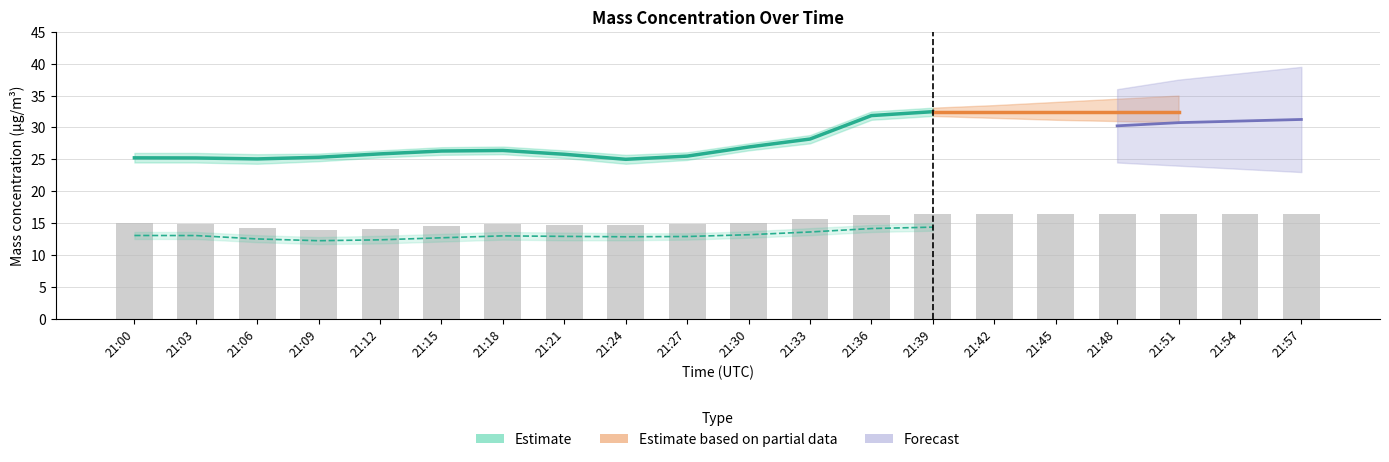

At which category is the sum across all series the highest?

21:39